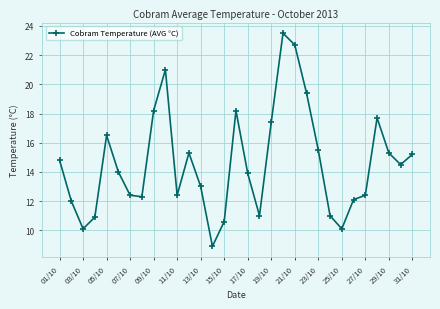

What is the minimum value shown in the chart?

8.9